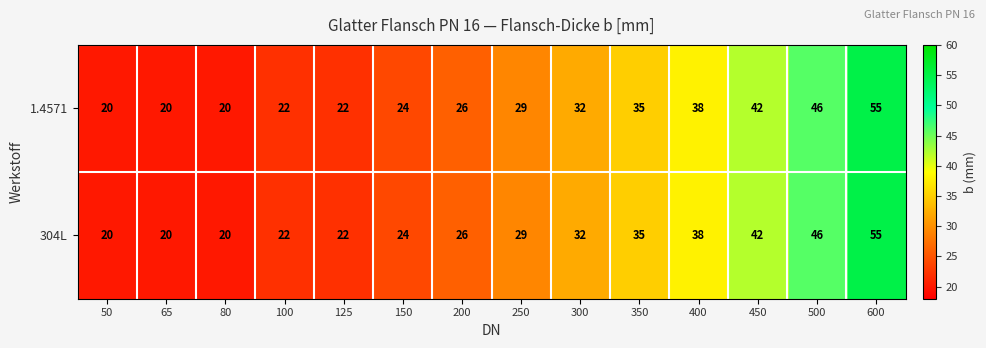

The 1.4571 series shows 40 at 200. True or false?

False